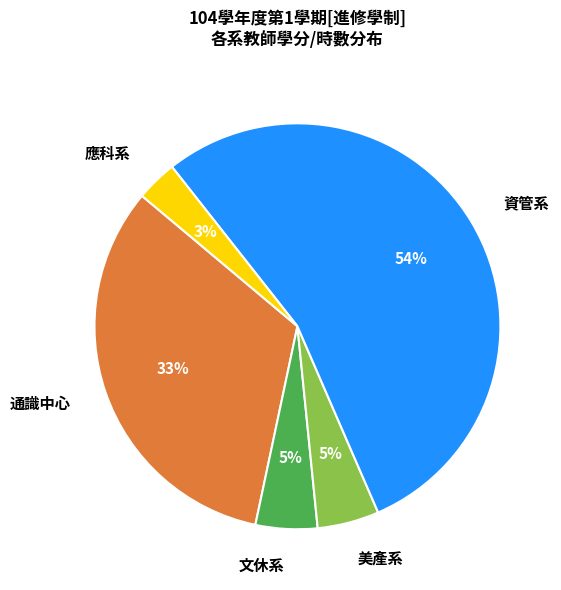

The 通識中心 slice represents 26% of the pie. True or false?

False